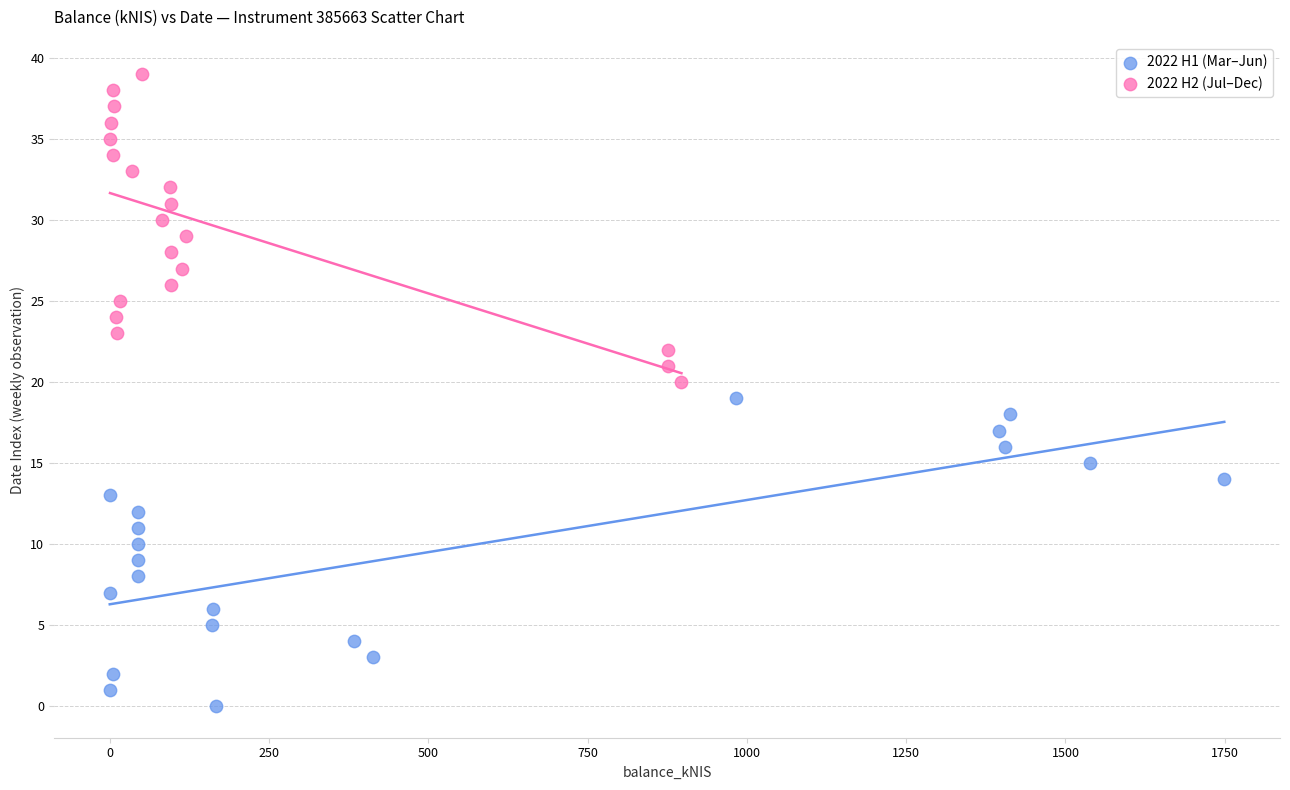

Which series contains the highest Y value?

2022 H2 (Jul–Dec)